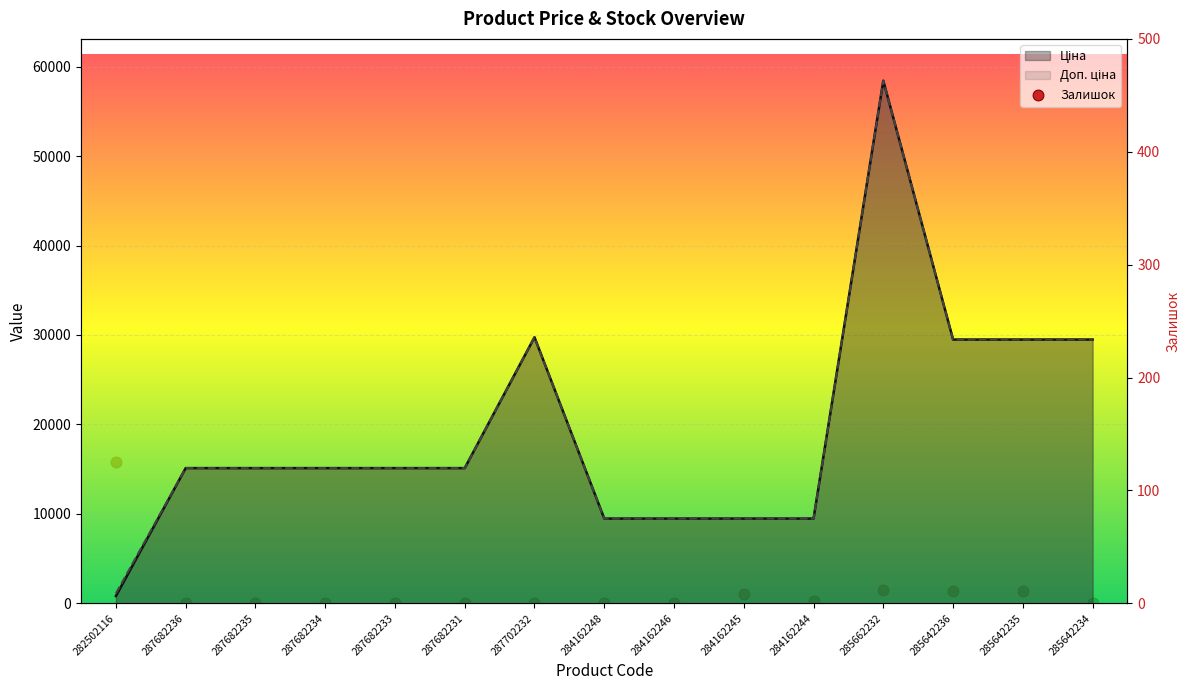

Which has a higher value, 287682233 or 285662232?

285662232